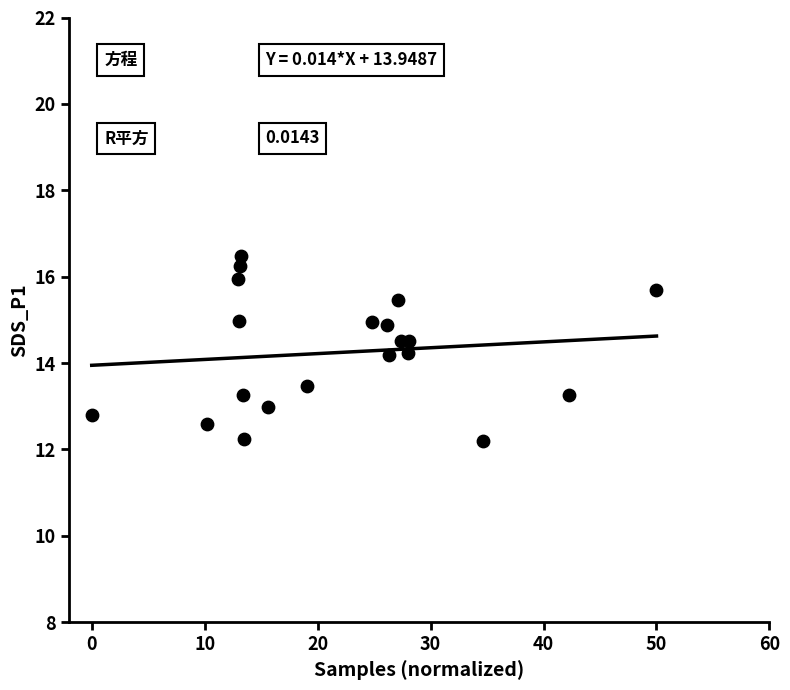

What is the range of Y values (max minus min)?

4.3